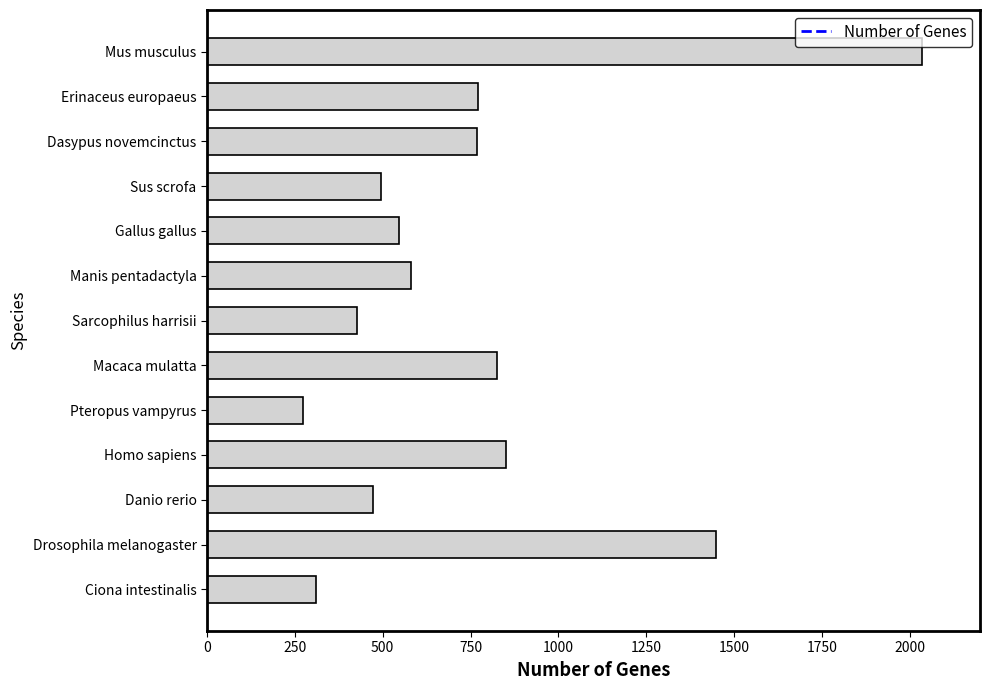

What is the change in value from Manis pentadactyla to Drosophila melanogaster?

+868